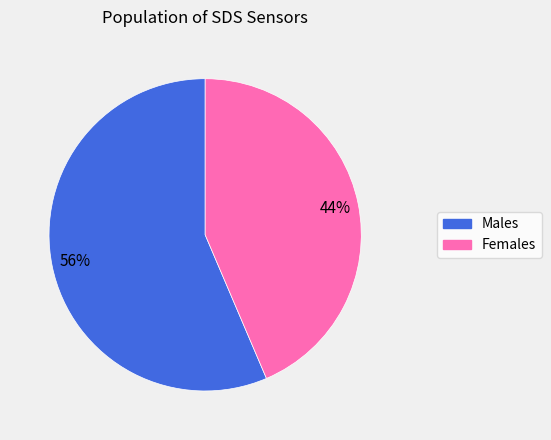

Is there any slice that represents more than half of the pie?

Yes